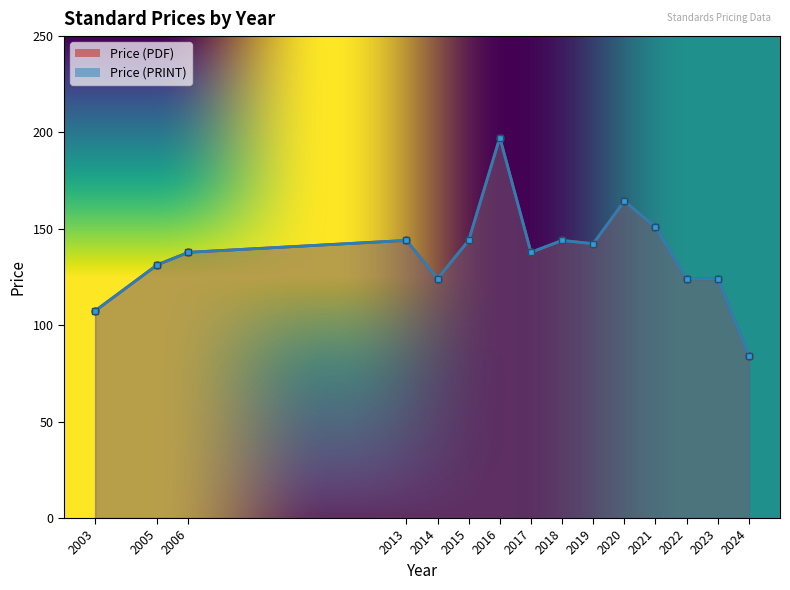

Is the value of Price (PDF) at 2023 greater than the value of Price (PRINT) at 2021?

Yes